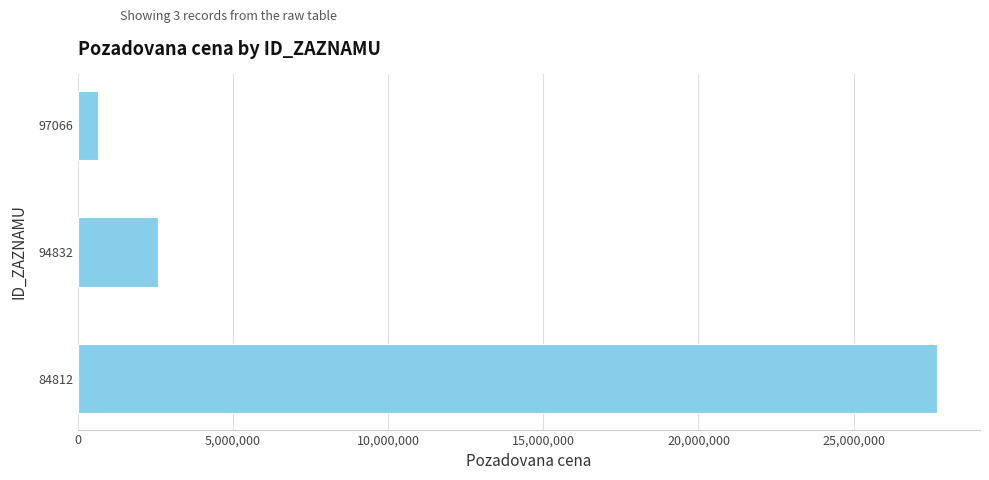

Reading top to bottom, list all the values displayed in this chart.

631900	2575000	27688950